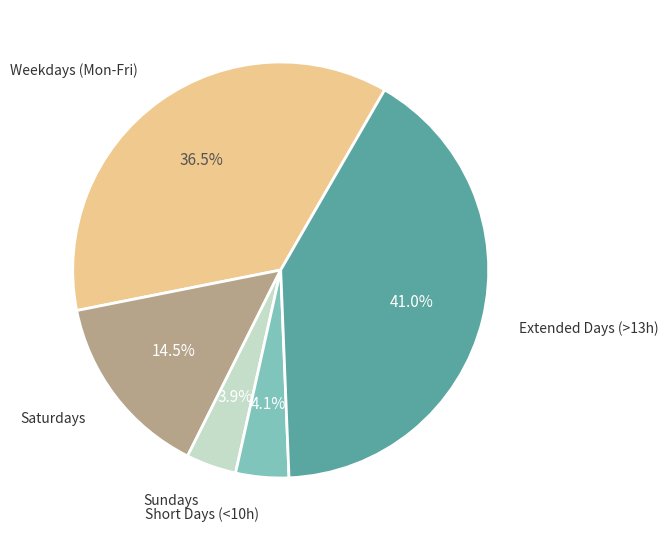

Is there any slice that represents more than half of the pie?

No